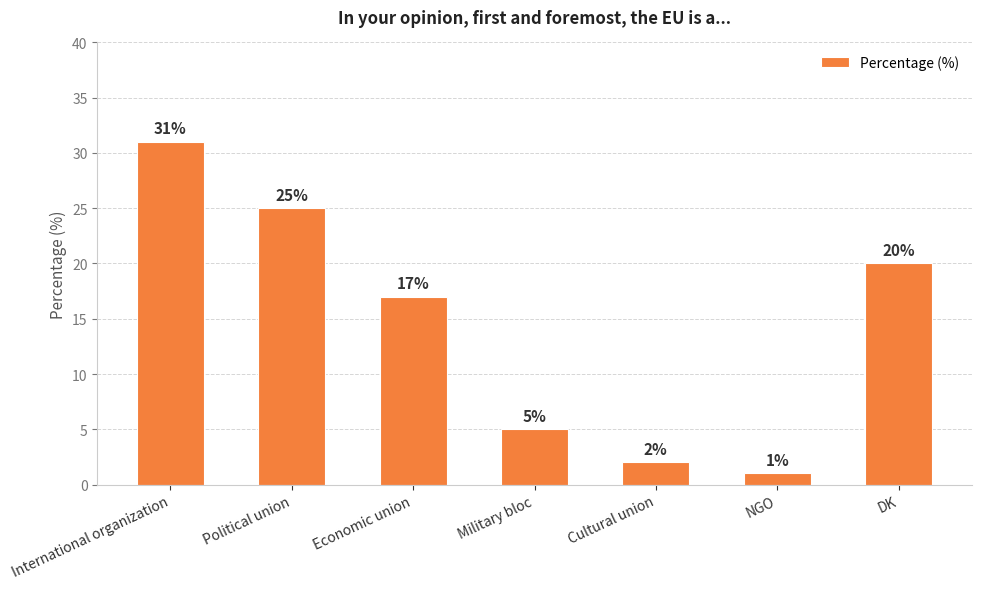

List the labels in order of value, largest first.

International organization, Political union, DK, Economic union, Military bloc, Cultural union, NGO